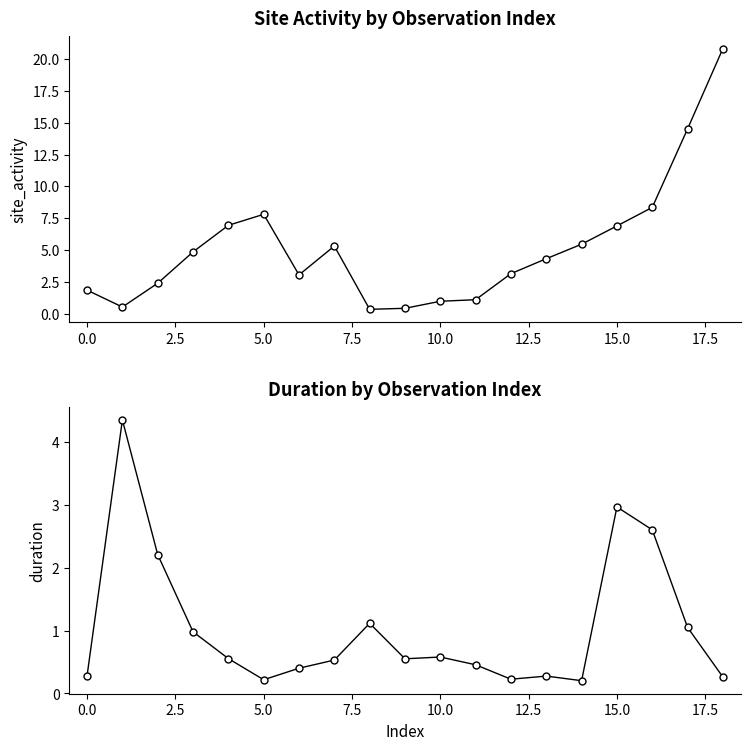

Between 10 and 15, which series saw the biggest shift?

site_activity